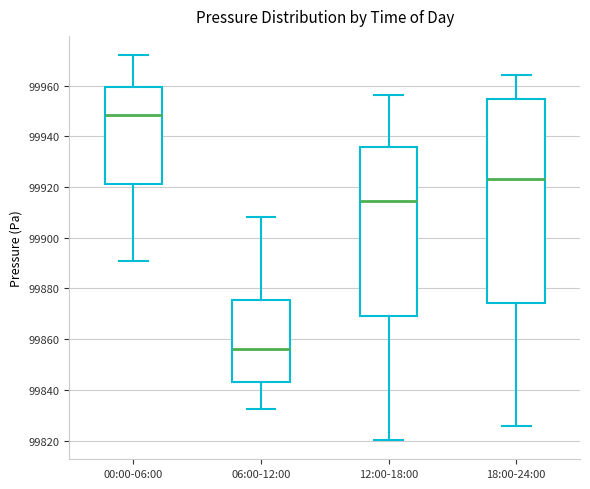

Reading left to right, transcribe this box plot: for each box, give where its median line is, the range the box spans, and where its two whiskers end, as read against the y-axis. The values are not printed on the chart, so give them approximately, as read against the axis.

00:00-06:00: median 99948, box 99922 to 99960, whiskers 99890 to 99972
06:00-12:00: median 99856, box 99844 to 99876, whiskers 99832 to 99908
12:00-18:00: median 99914, box 99870 to 99936, whiskers 99820 to 99956
18:00-24:00: median 99924, box 99874 to 99954, whiskers 99826 to 99964